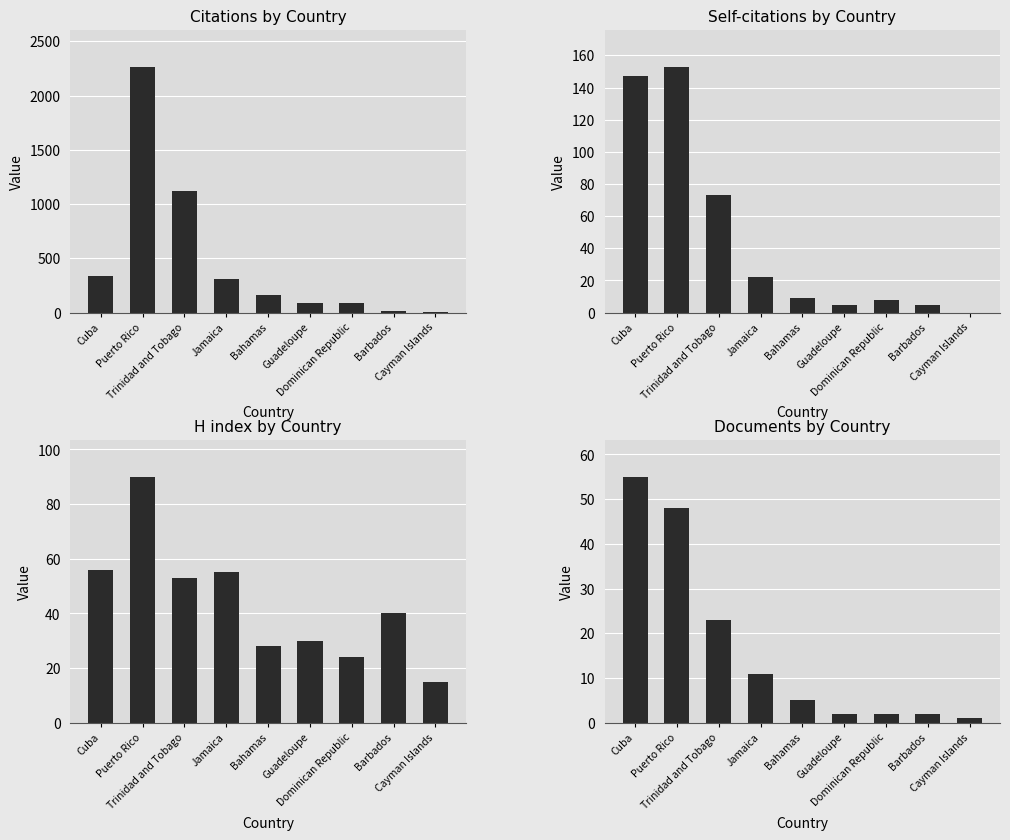

What is the average value of the Self-citations series?

47